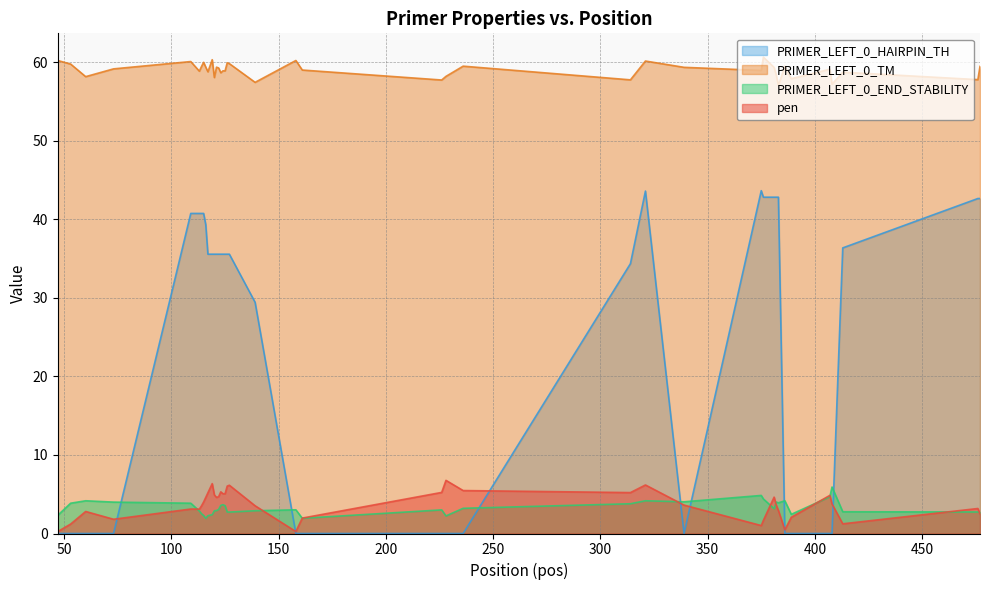

True or false: pen and PRIMER_LEFT_0_TM cross at least once.

False